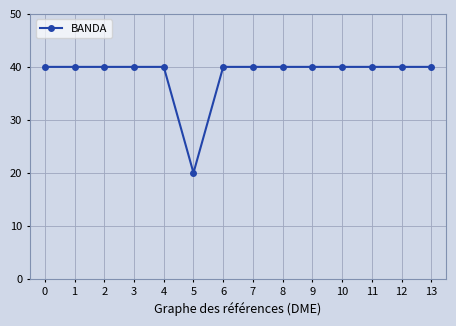

Approximately how many times larger is the value at 10 compared to 0?

1.0